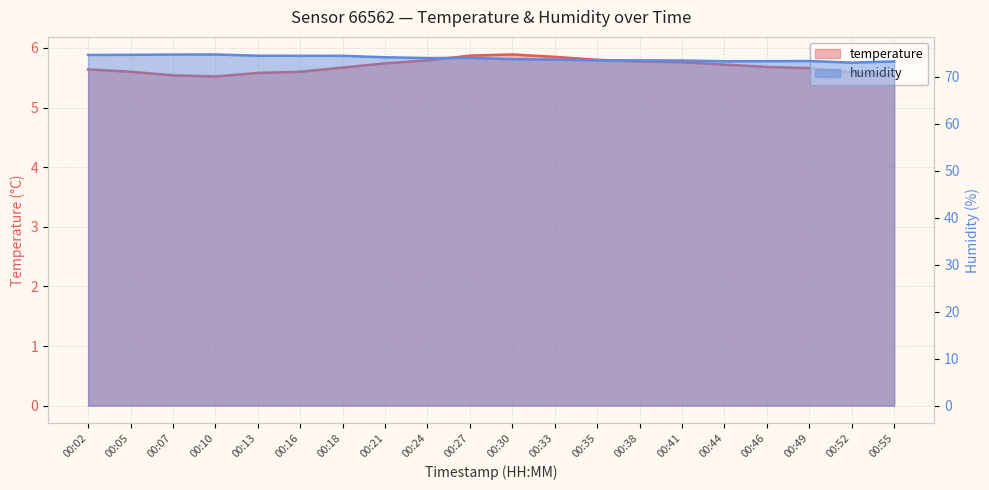

How many temperature values are between 5 and 6?

20